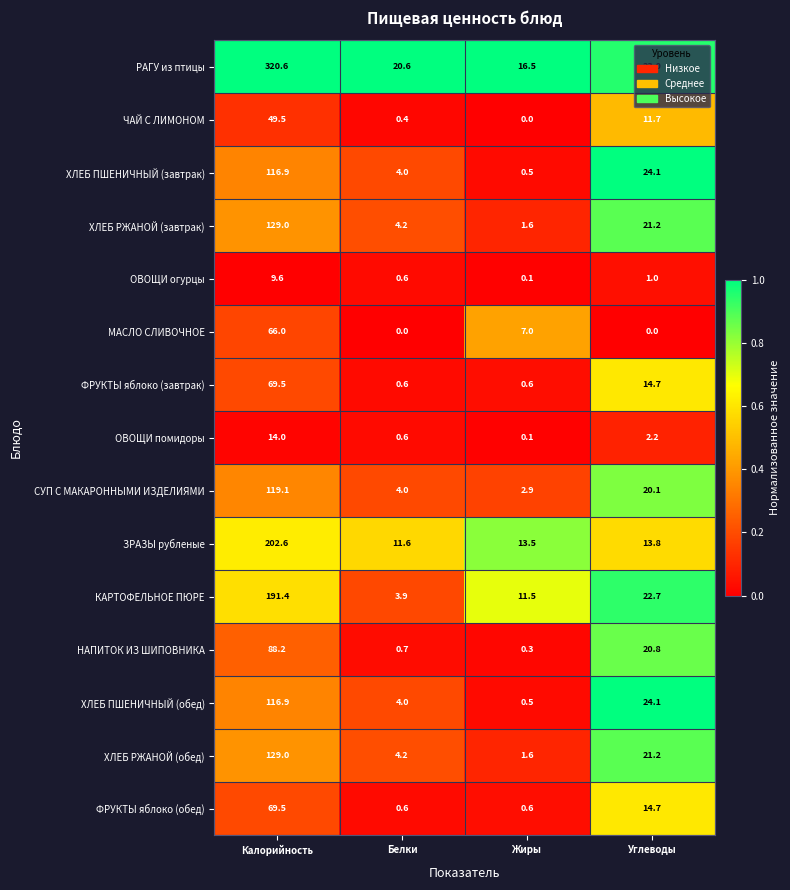

What value does the НАПИТОК ИЗ ШИПОВНИКА series have at Жиры?

0.3